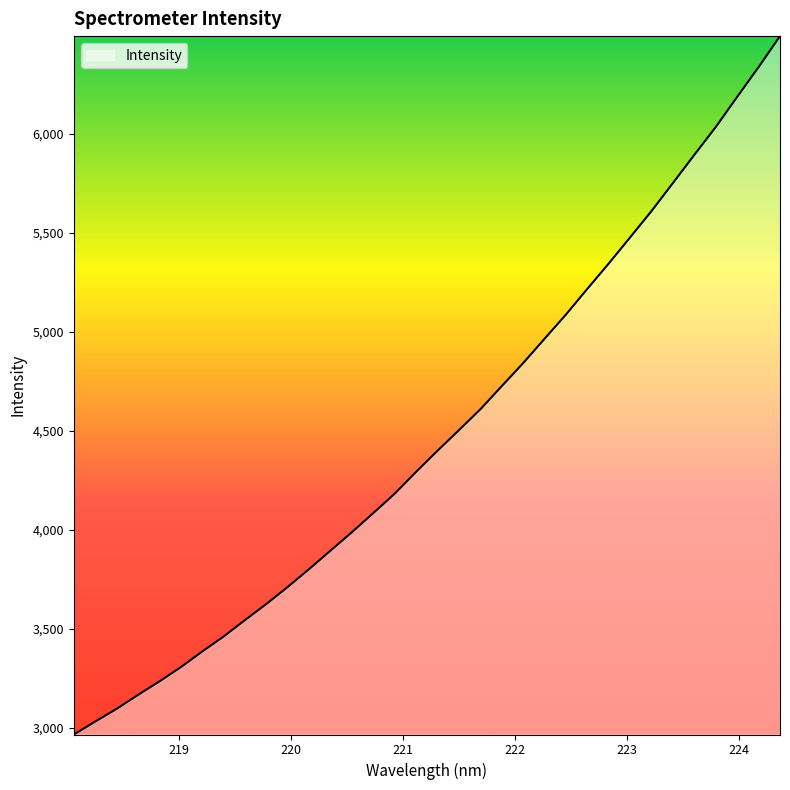

What is the maximum value shown in the chart?

6494.8